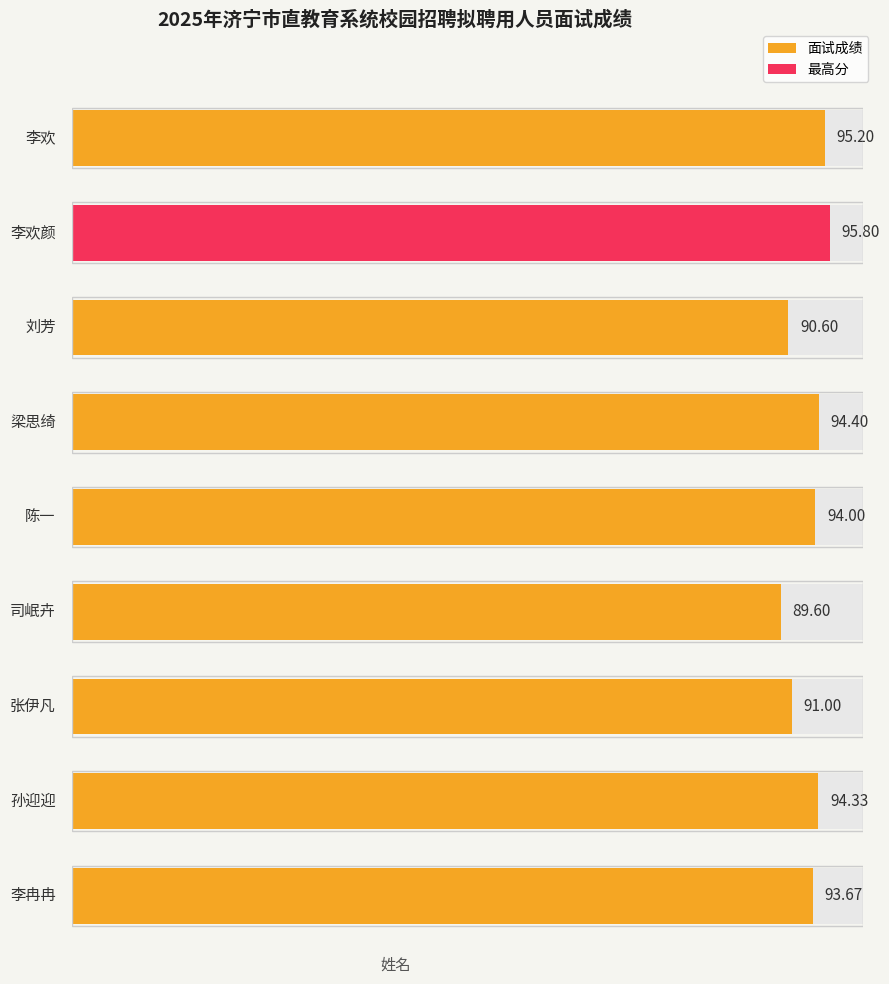

Which label corresponds to the smallest value in the chart?

司岷卉